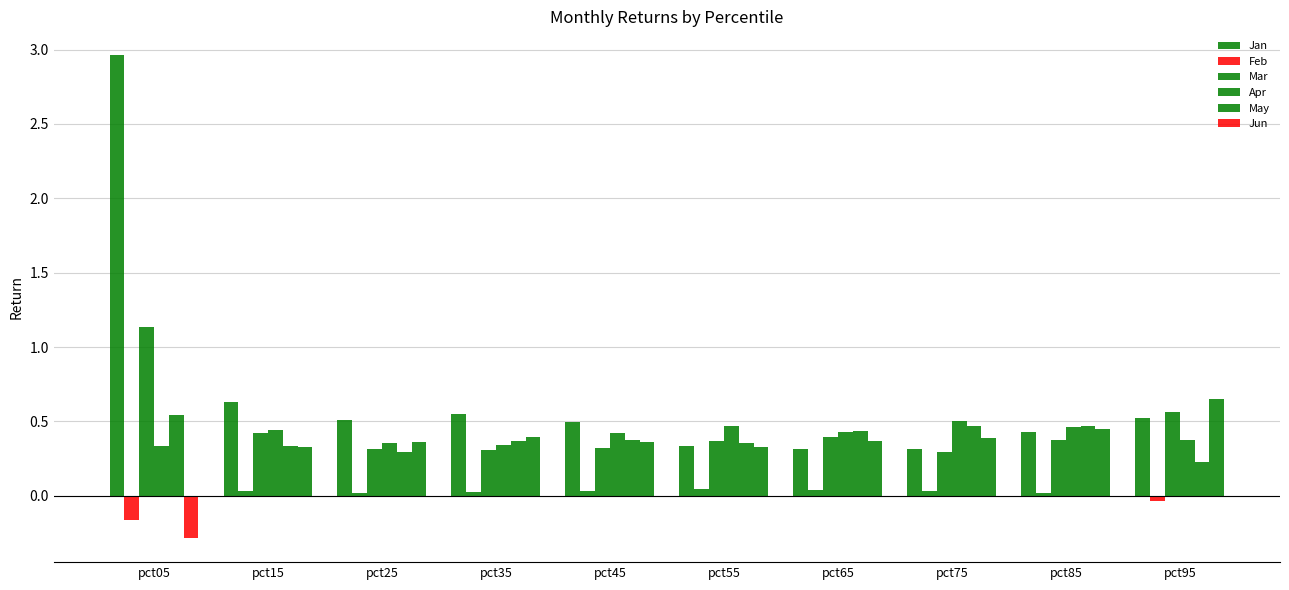

What value does the Jan series have at pct95?

0.5